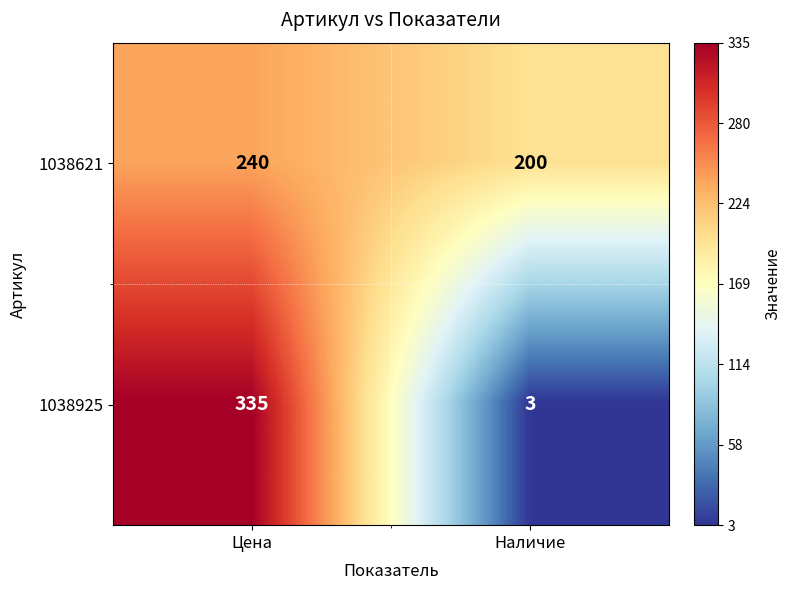

What is the approximate value of 1038925 at Цена?

335